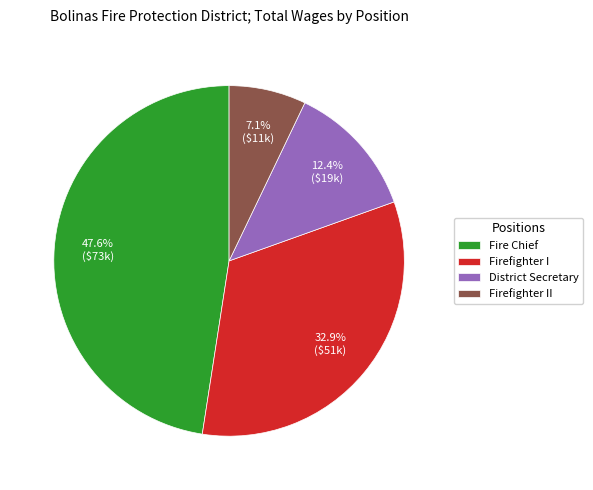

Which category has the smallest portion of the pie?

Firefighter II